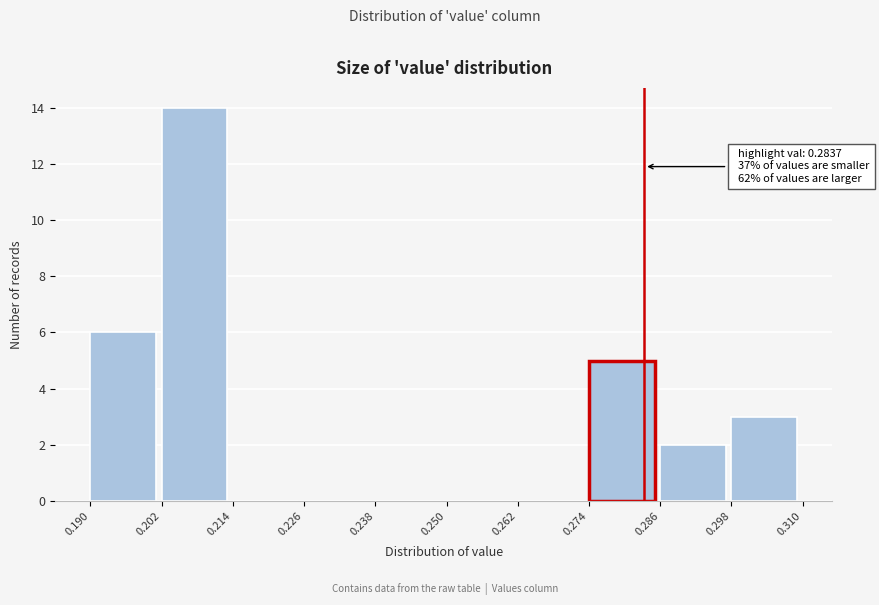

Which range on the x-axis has the tallest bar?

0.202 to 0.214